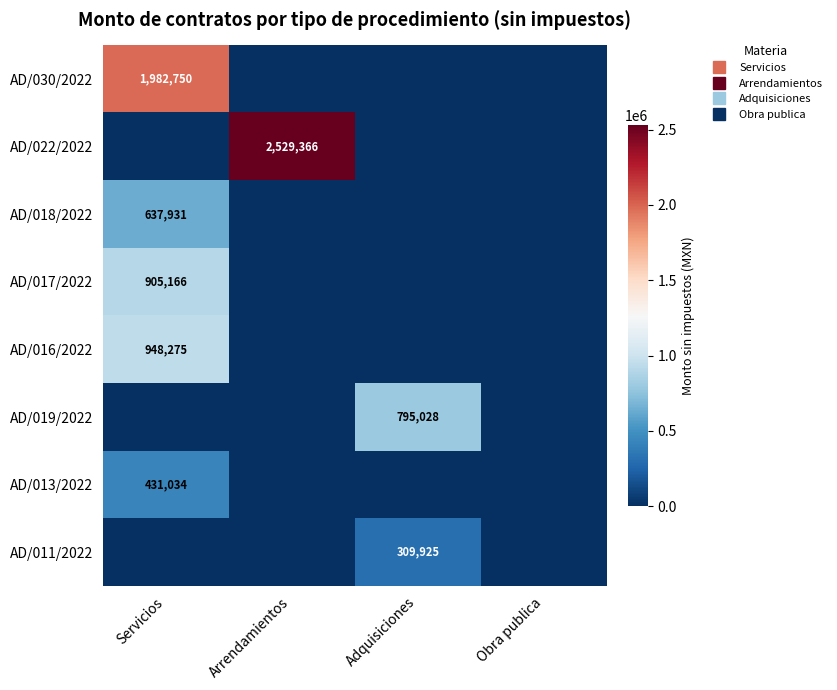

What is the difference between the maximum and minimum values in the AD/019/2022 series?

795028.0